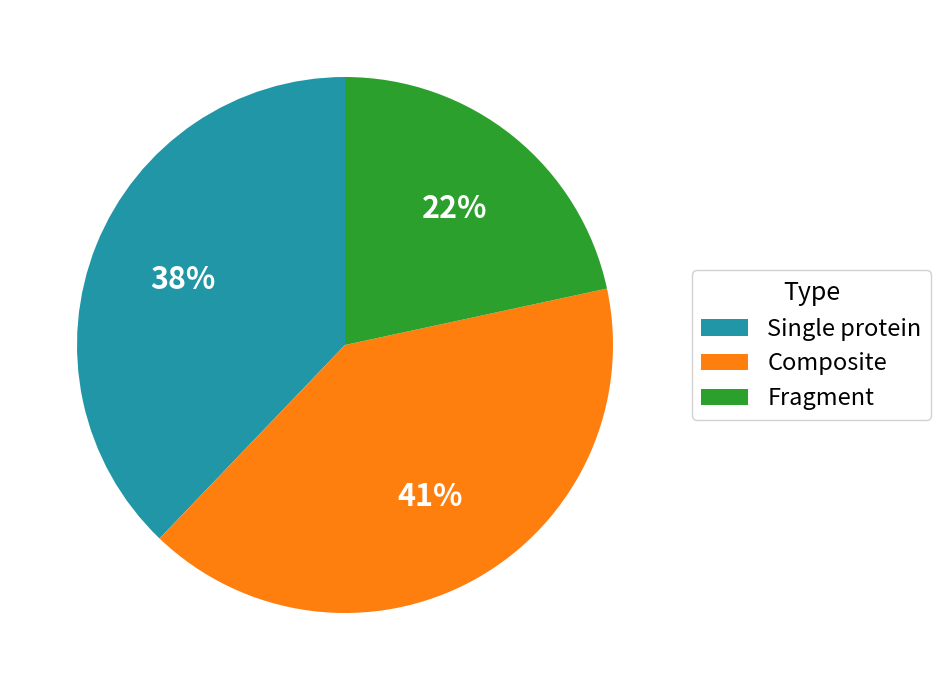

Is Single protein the majority of the pie?

No